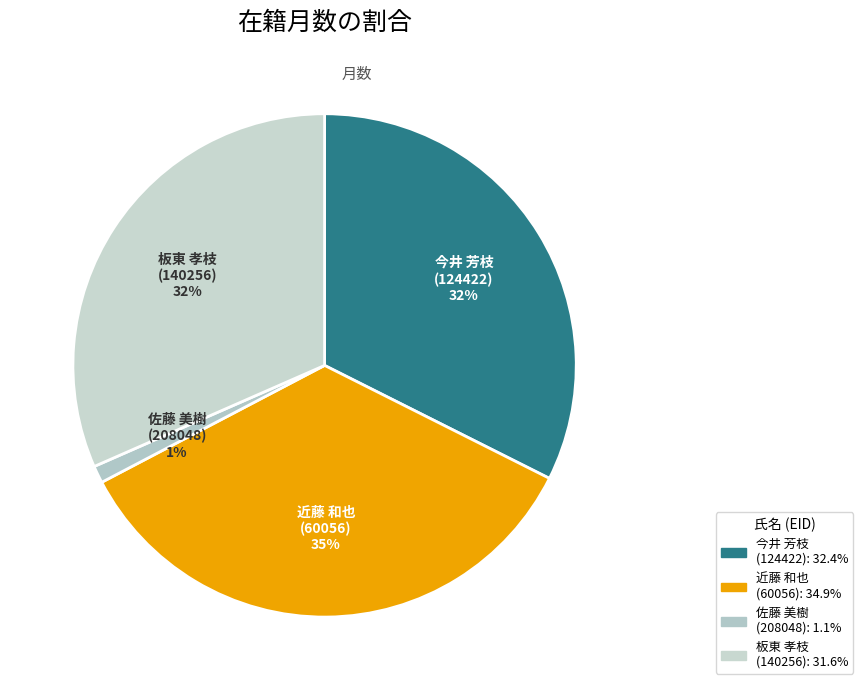

Do 今井 芳枝 (124422) and 佐藤 美樹 (208048) together represent more than half of the pie?

No